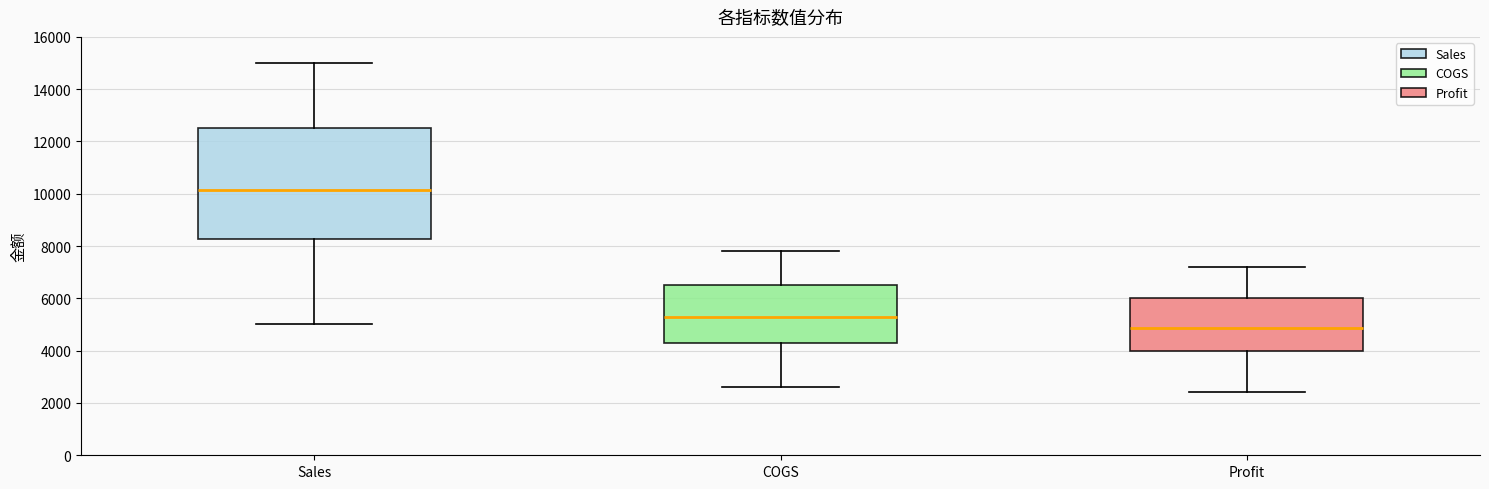

Where does the median line of the box for COGS sit on the y-axis? The values are not printed on the chart, so give them approximately, as read against the axis.

5200